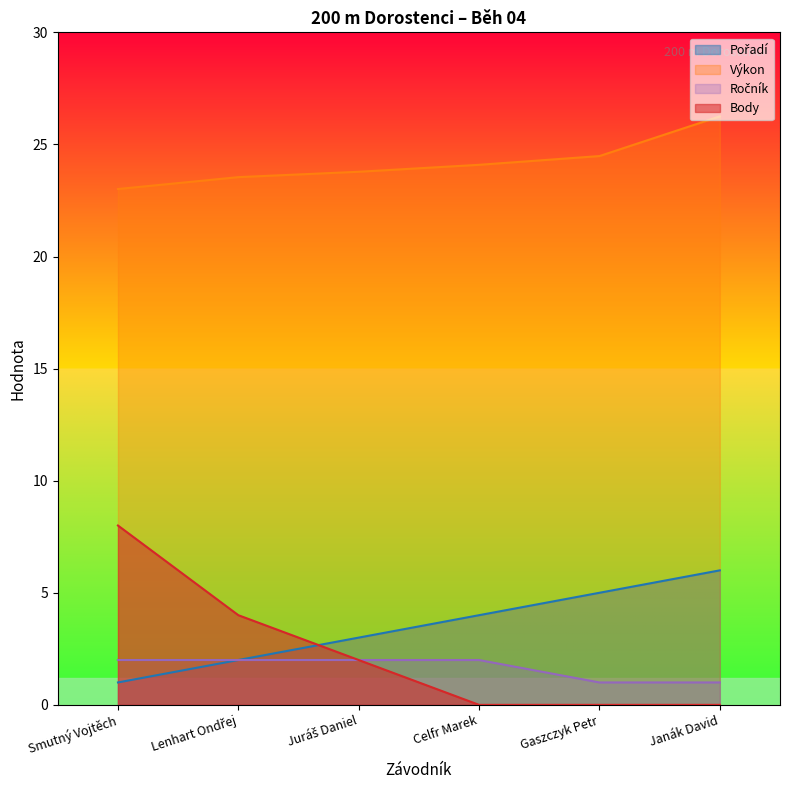

At how many categories does at least one series exceed 5?

6